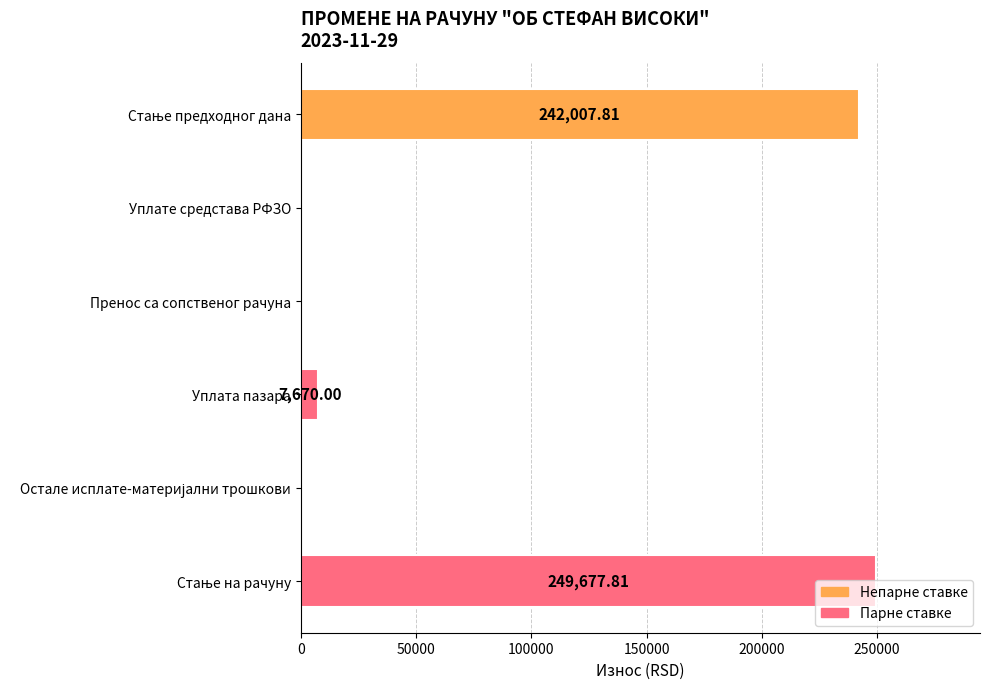

What is the sum of all values?

499355.6